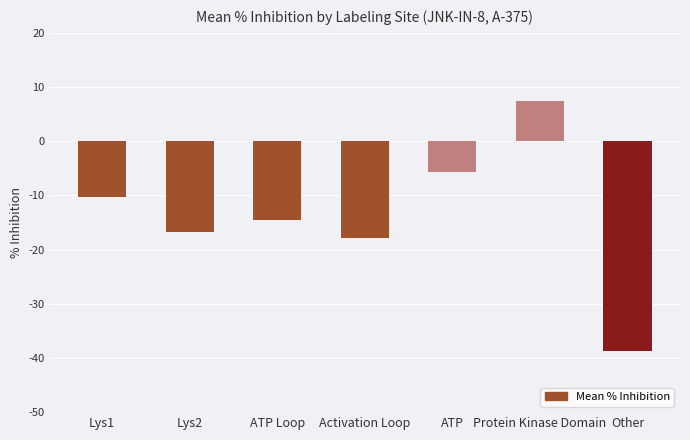

How many data points are less than -14?

4